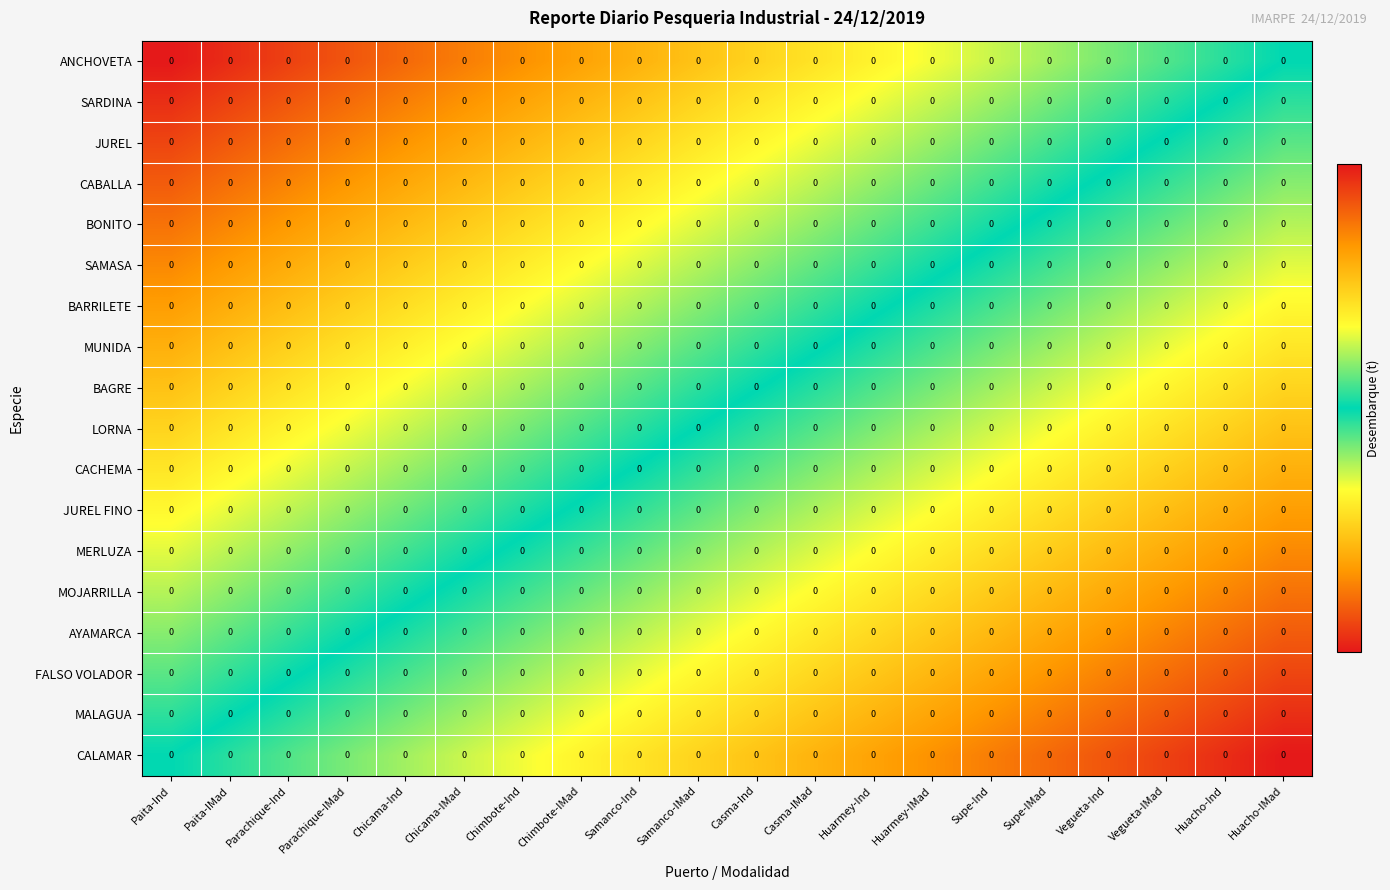

Is it true that MERLUZA equals 0.4 at Samanco-Ind?

False